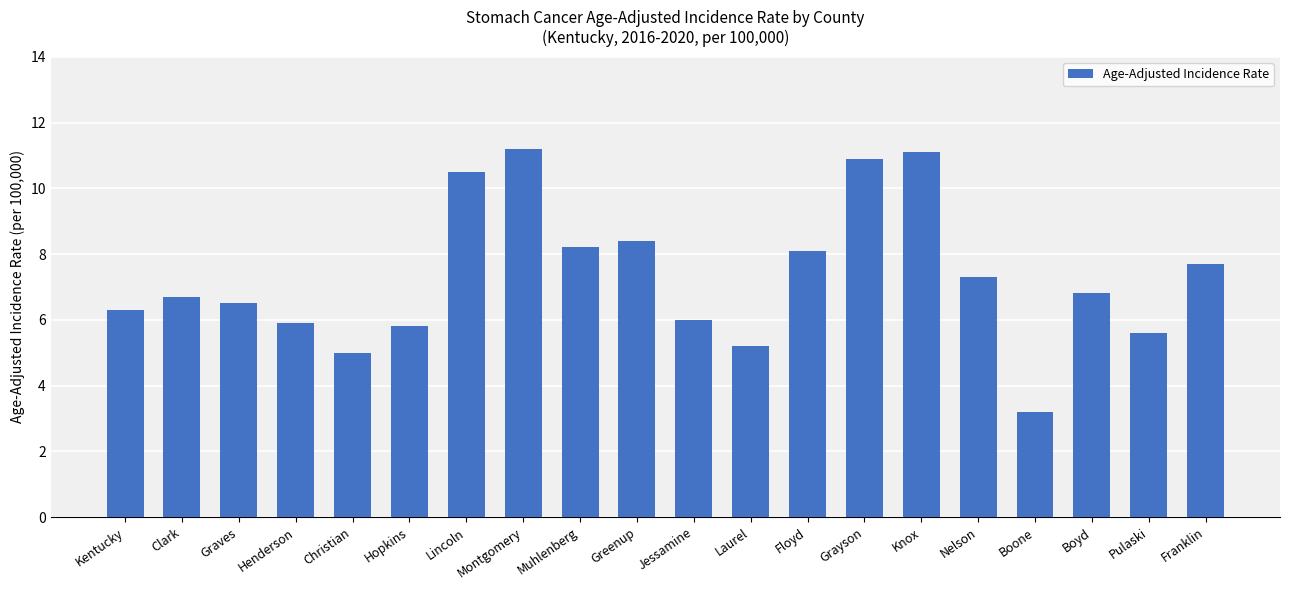

The chart shows a value of 1.9 at Pulaski. True or false?

False